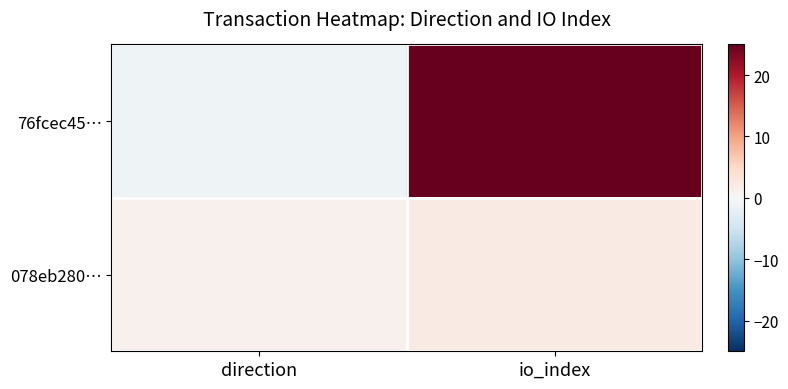

At how many categories does at least one series exceed 3?

1